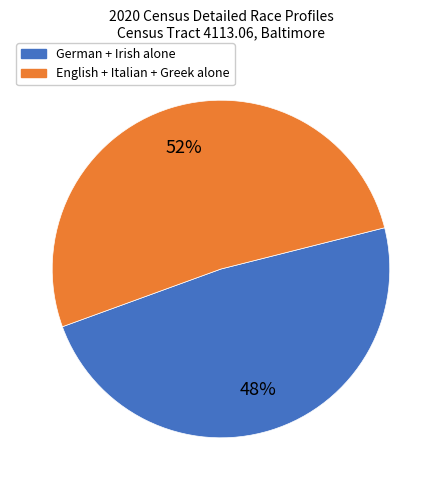

How many slices are in this pie chart?

2